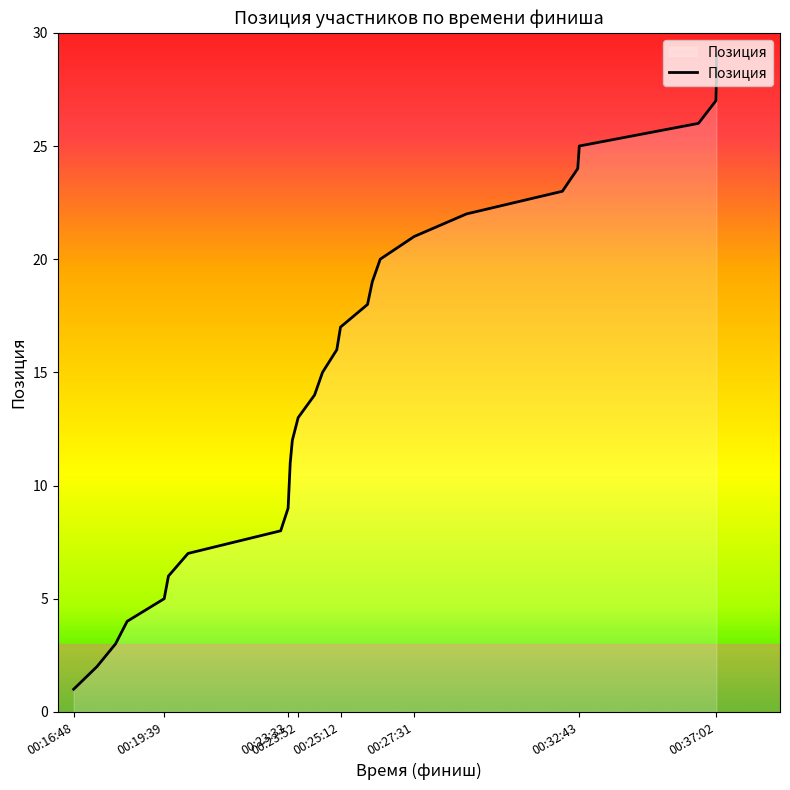

True or false: the data shows 13 at 00:23:52.

True